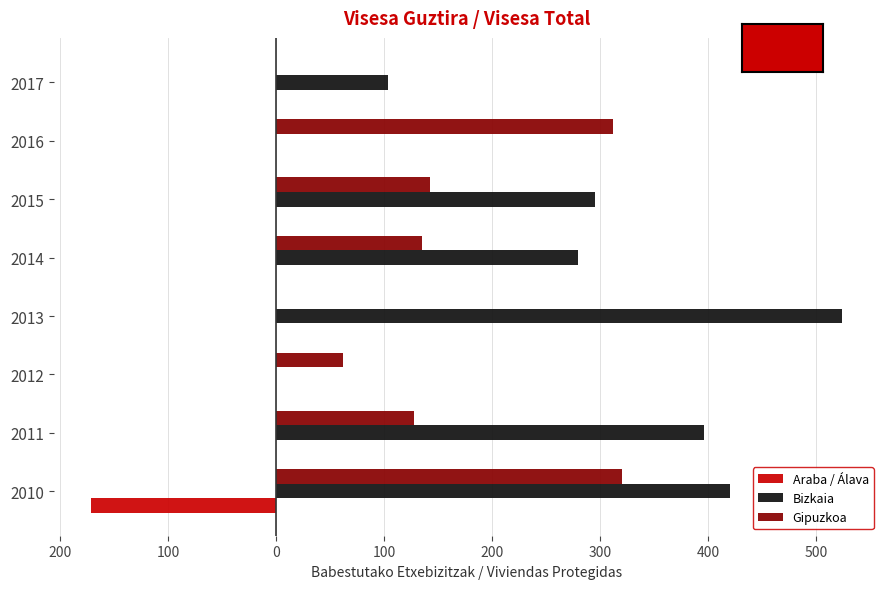

What is the difference between the maximum and second lowest values in the Bizkaia series?

524